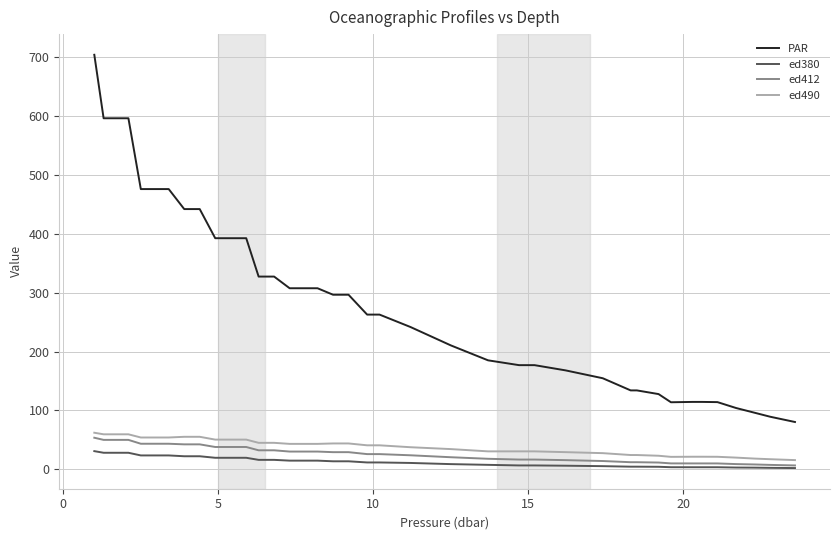

Does the chart display data point markers on the line(s)?

No